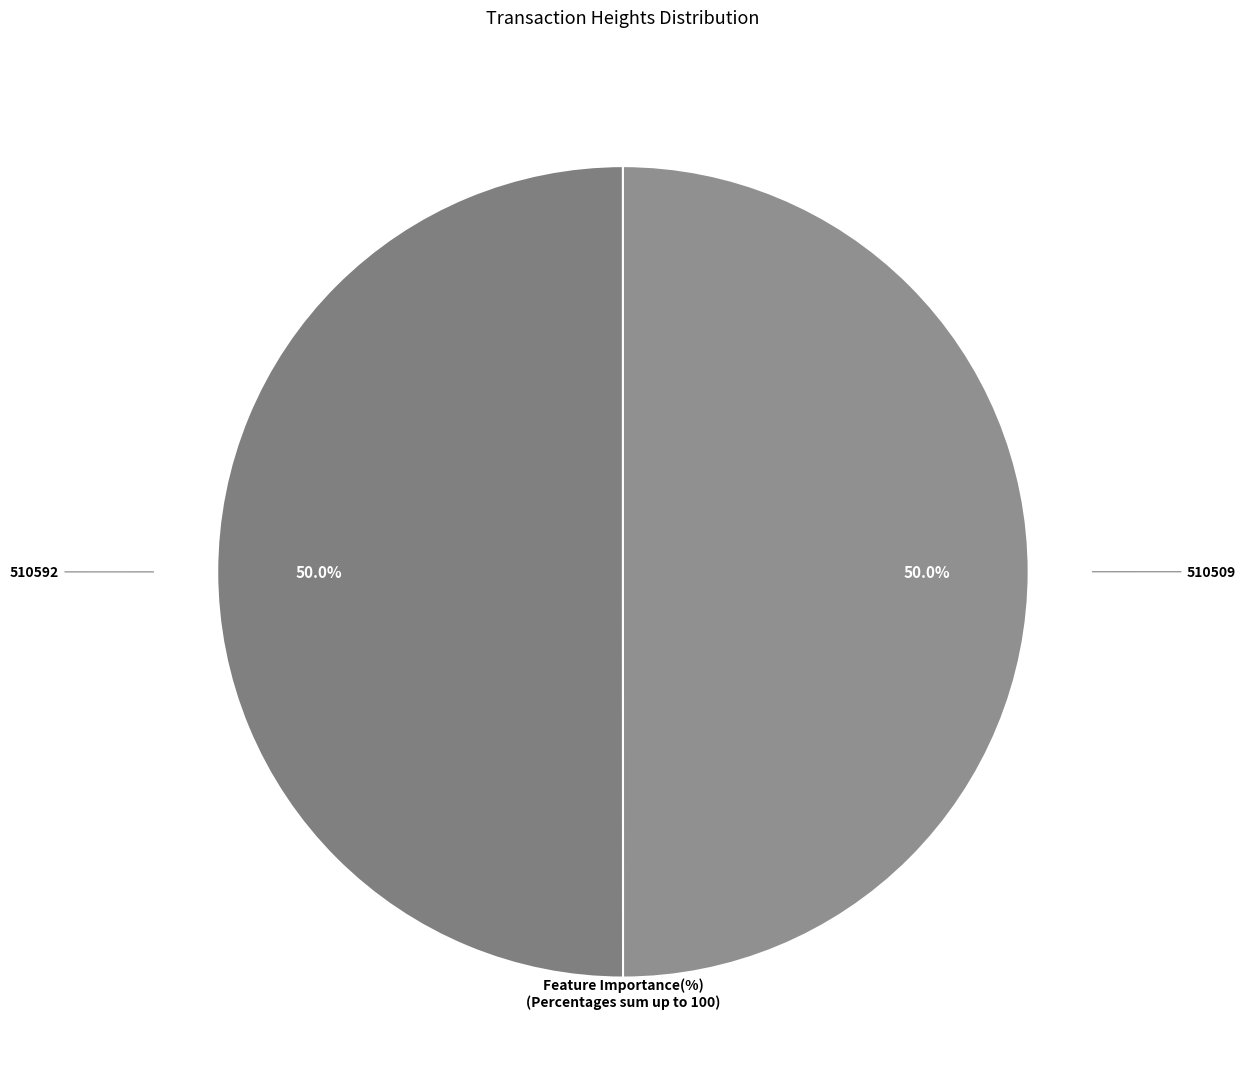

Count the number of slices in the pie.

2